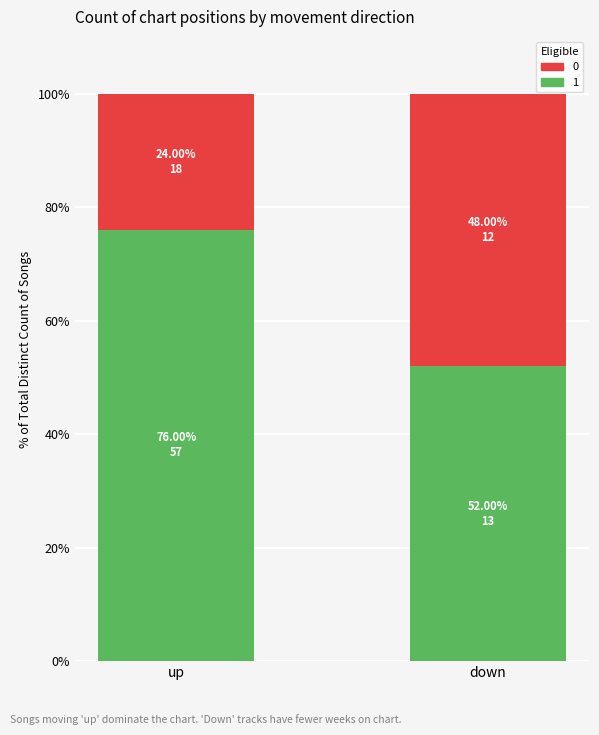

What is the total value across all series at up?

100